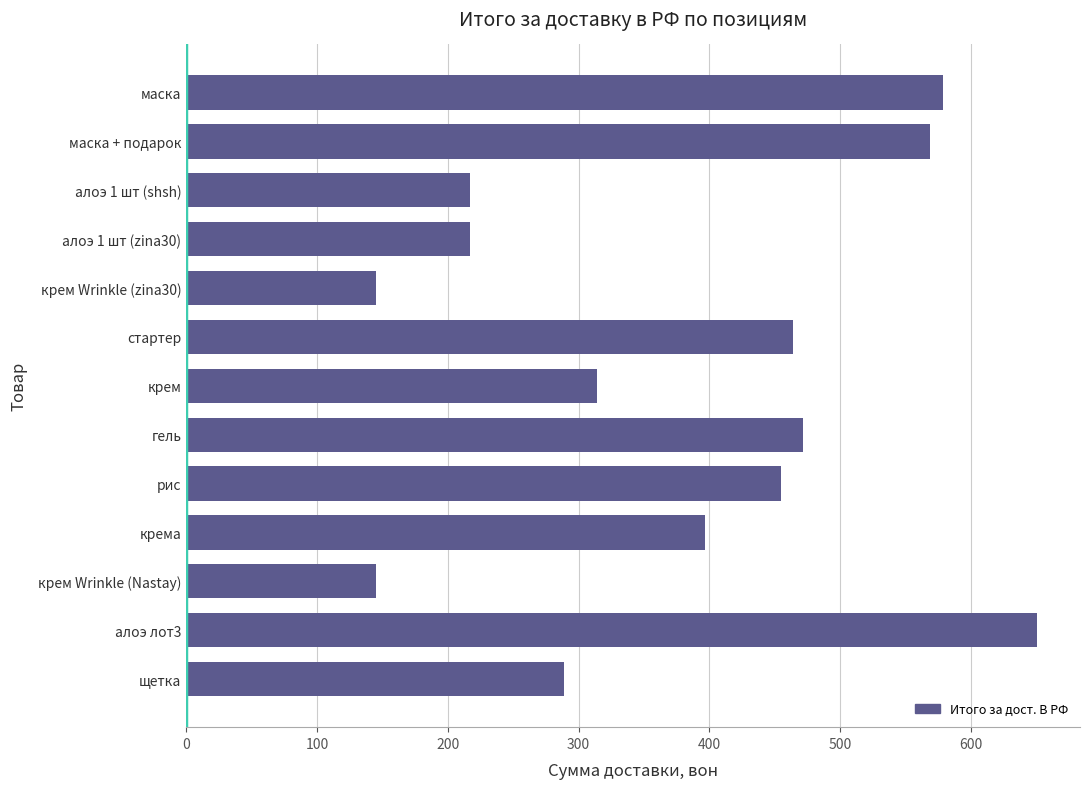

What is the greatest value displayed?

650.8